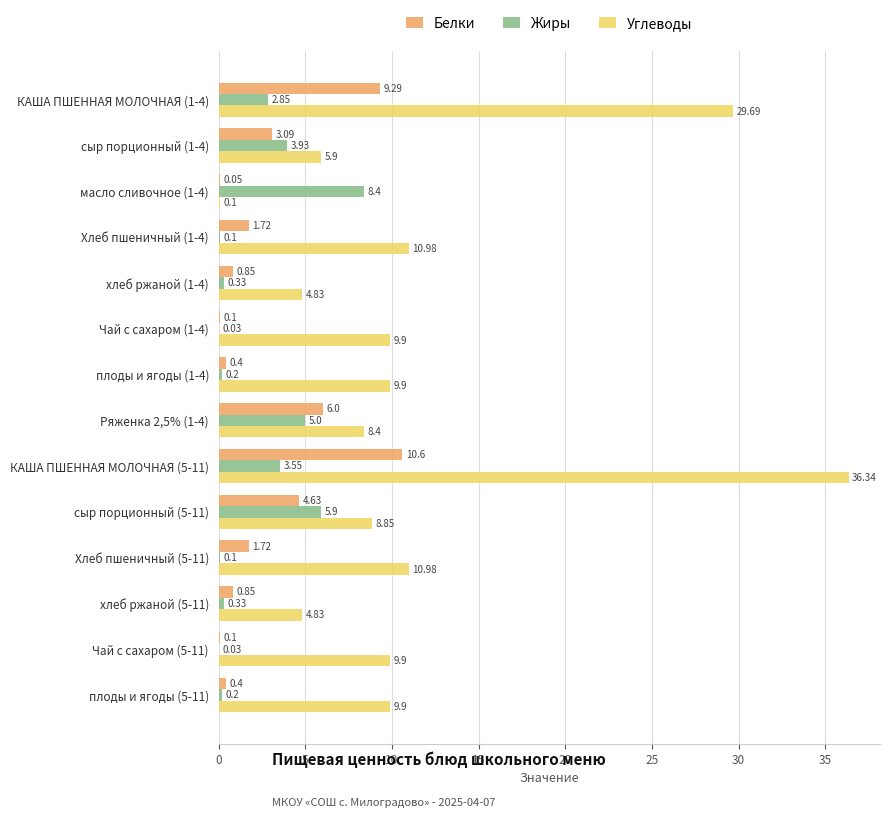

At which label does Жиры reach its peak?

масло сливочное (1-4)